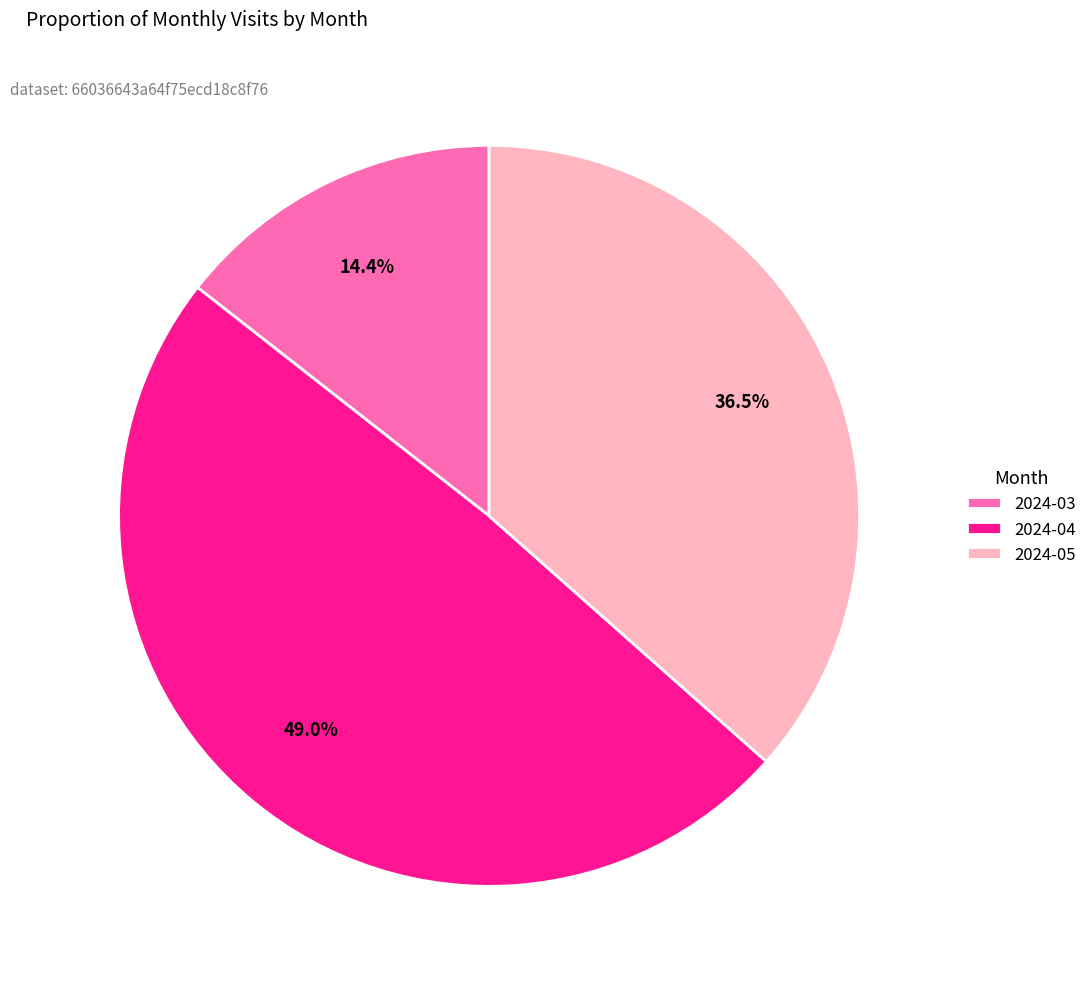

What percentage is the 2024-03 slice, to the nearest percent?

14%